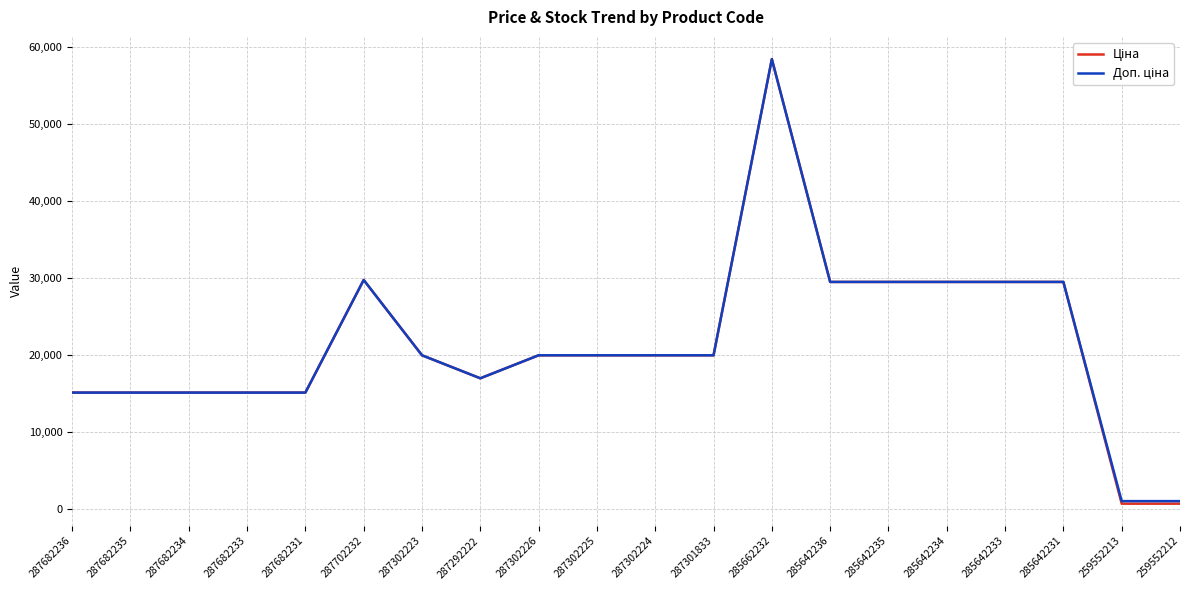

Which label corresponds to the largest value in the chart?

285662232